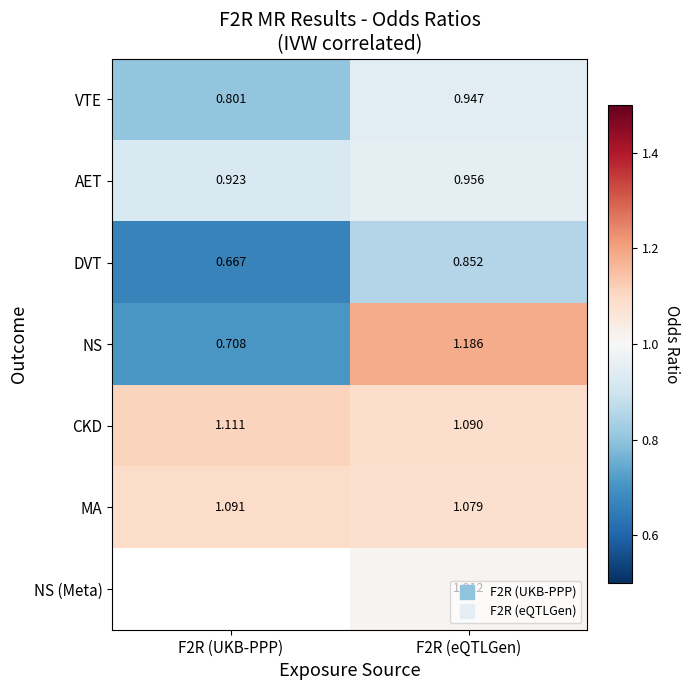

Rank the series at F2R (UKB-PPP) from lowest to highest value.

DVT, NS, VTE, AET, MA, CKD, NS (Meta)